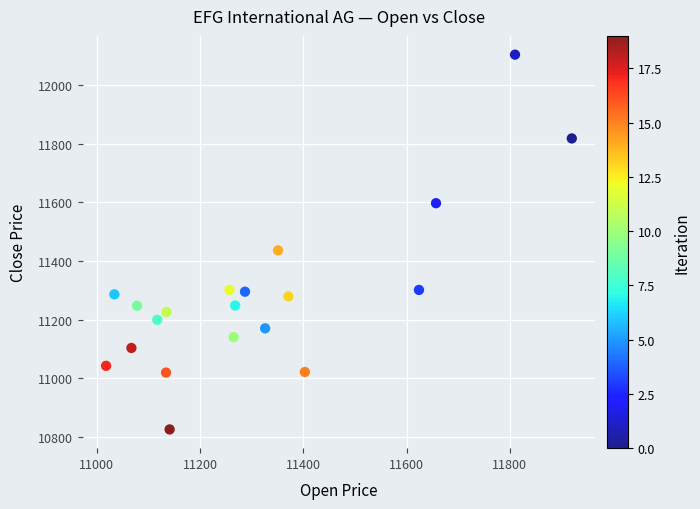

What is the range of Y values (max minus min)?

1279